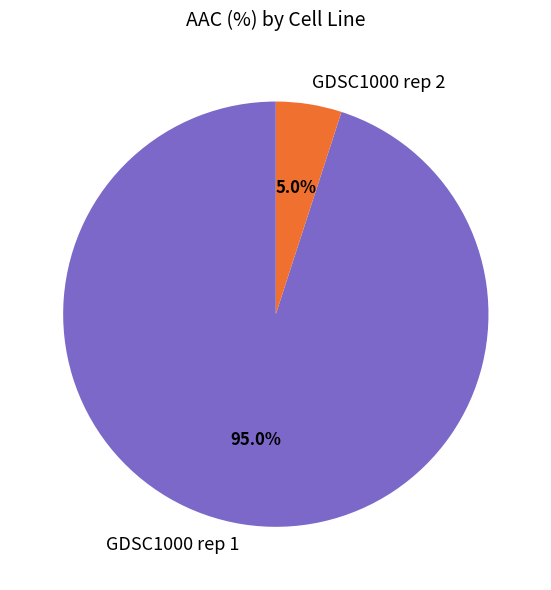

To the nearest percent, what portion does GDSC1000 rep 1 represent?

95%